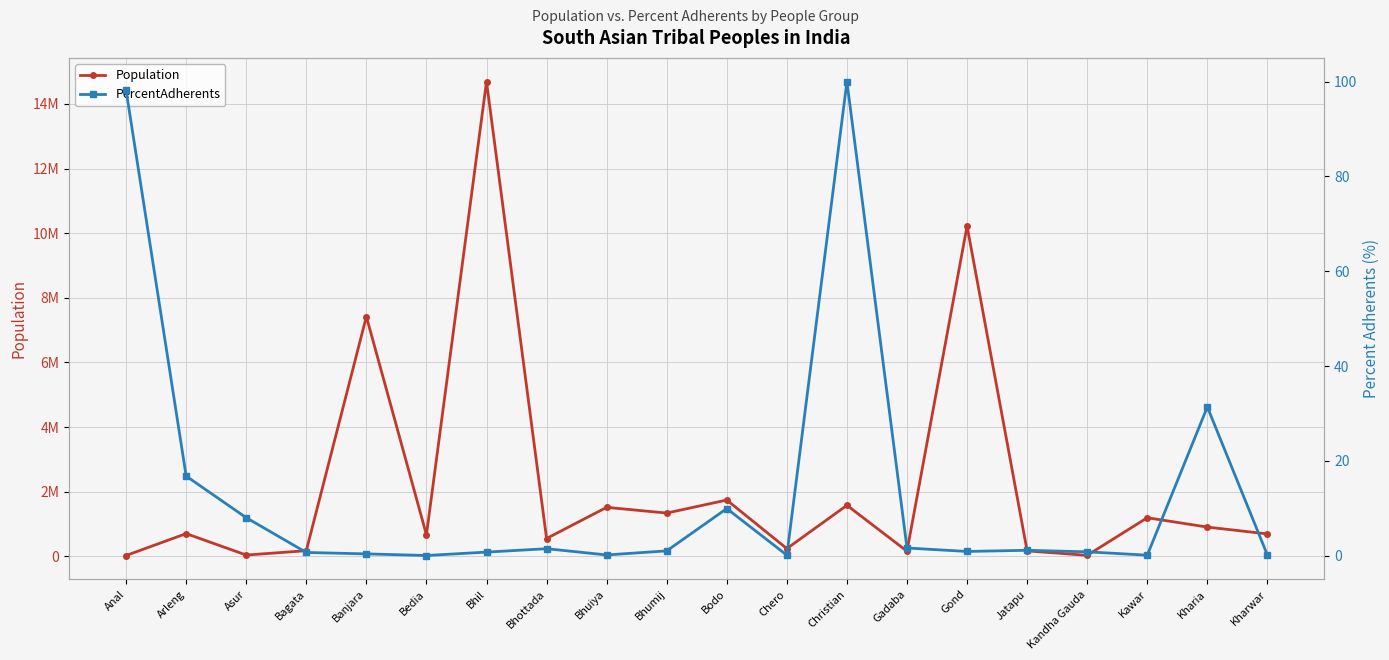

What is the minimum value for Population?

27000.0